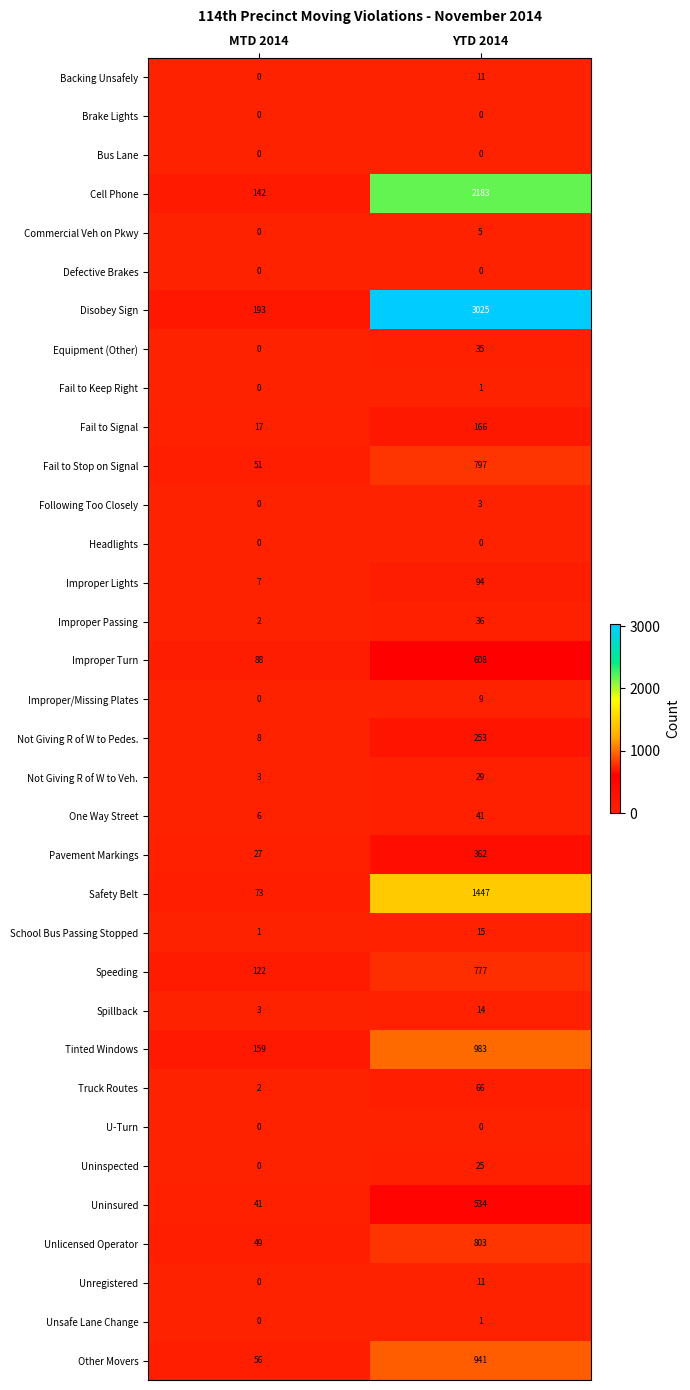

At how many categories does at least one series exceed 2385?

1